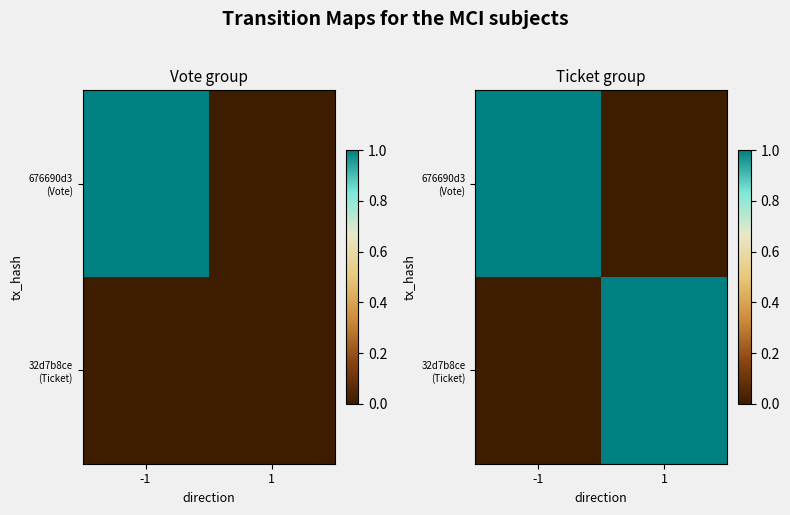

At which category does the chart reach its peak across all series?

-1